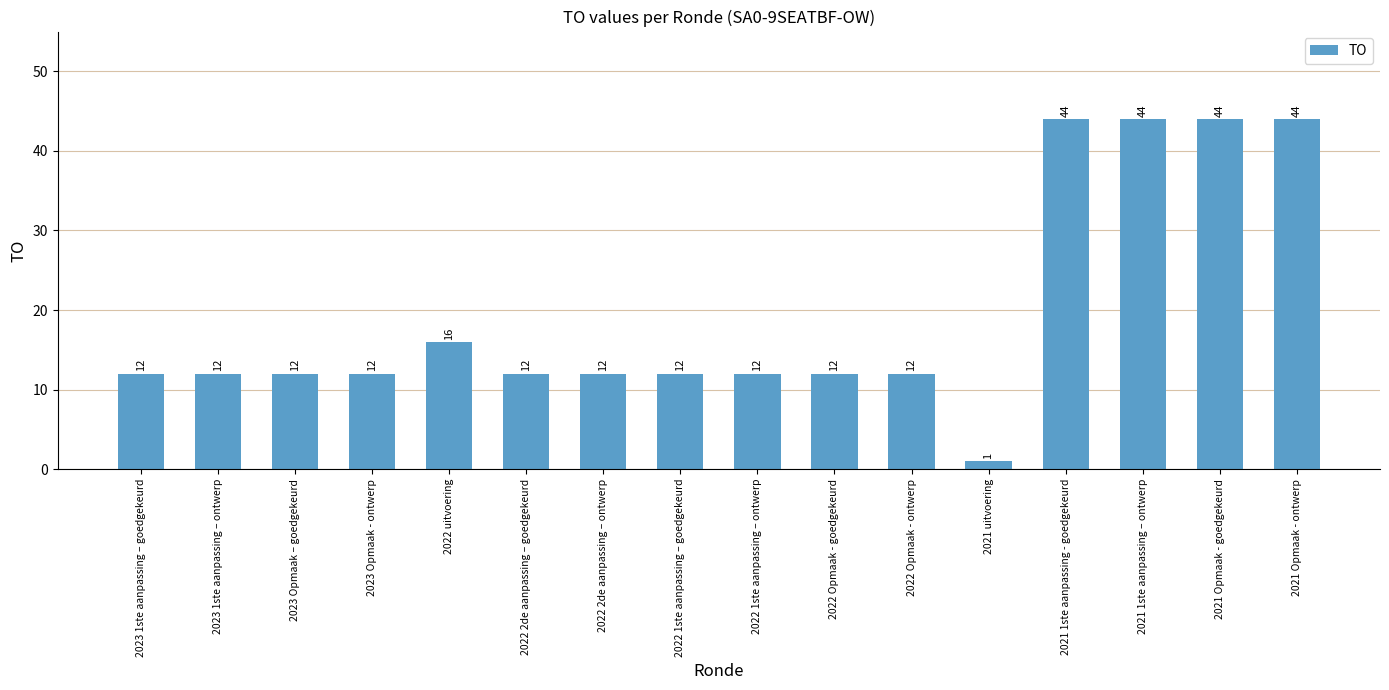

What is the approximate value at 2021 uitvoering?

1